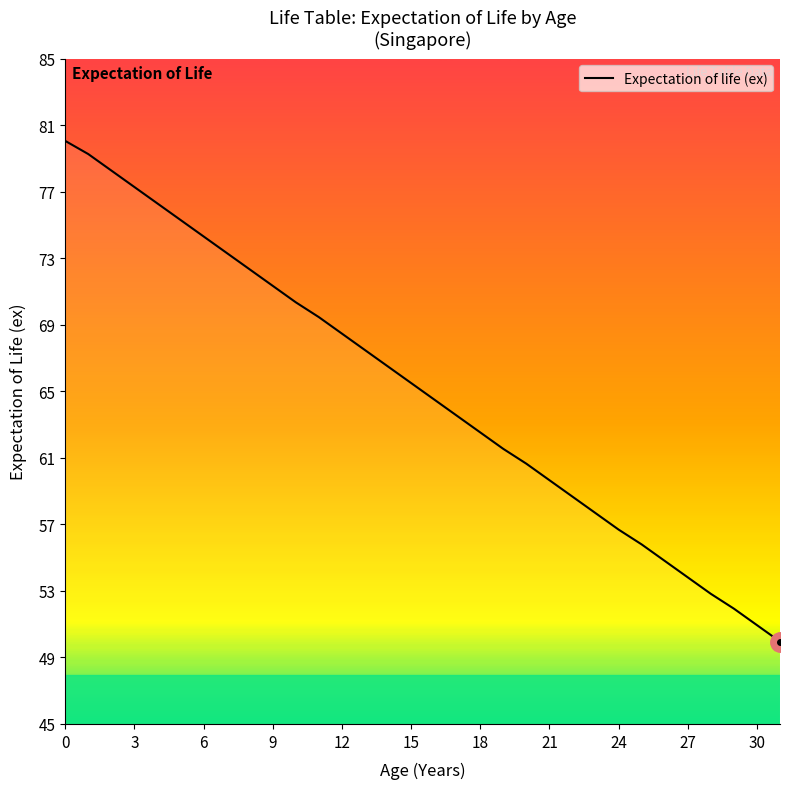

What is the minimum value shown in the chart?

49.9